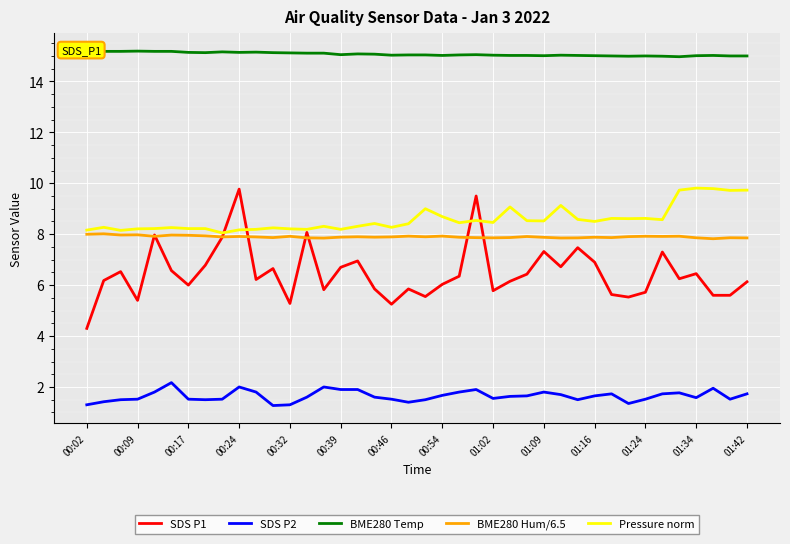

What are all the series names shown in the legend?

SDS P1, SDS P2, BME280 Temp, BME280 Hum/6.5, Pressure norm